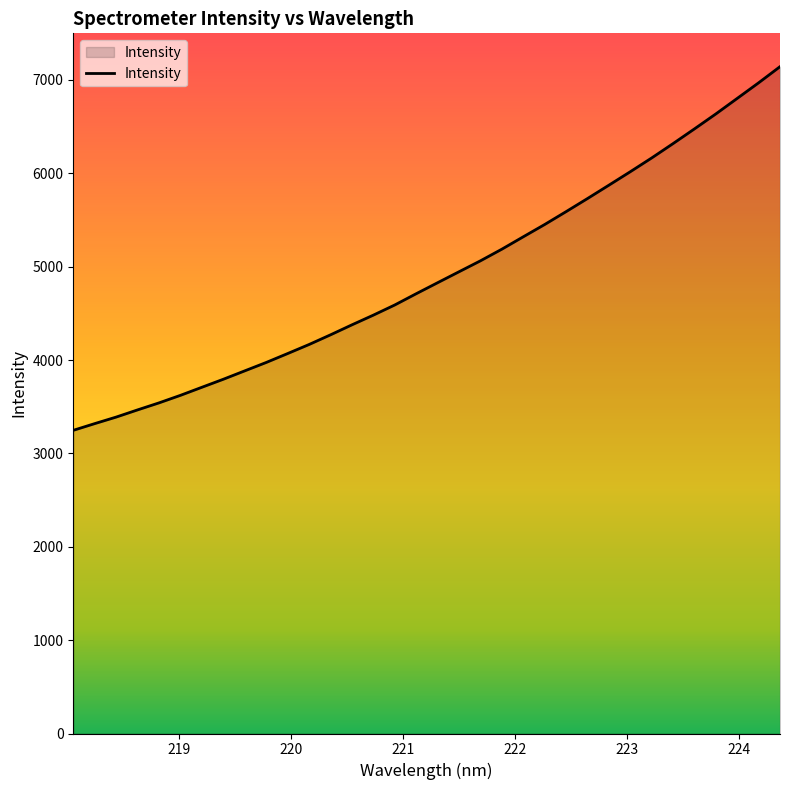

Does the chart display data point markers on the line(s)?

No